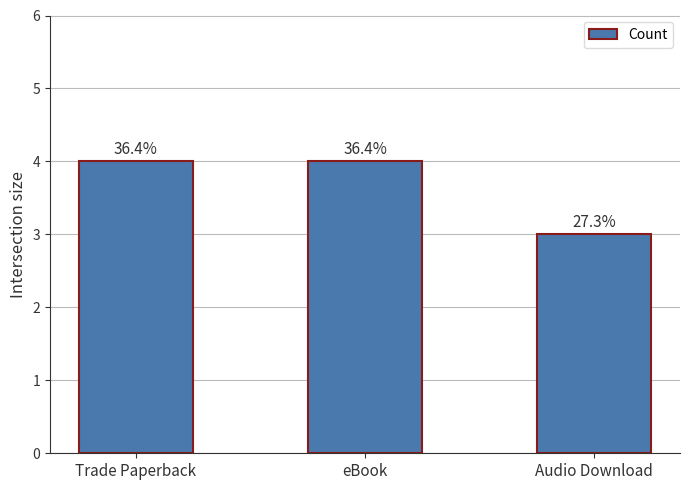

How many bars are there in total?

3